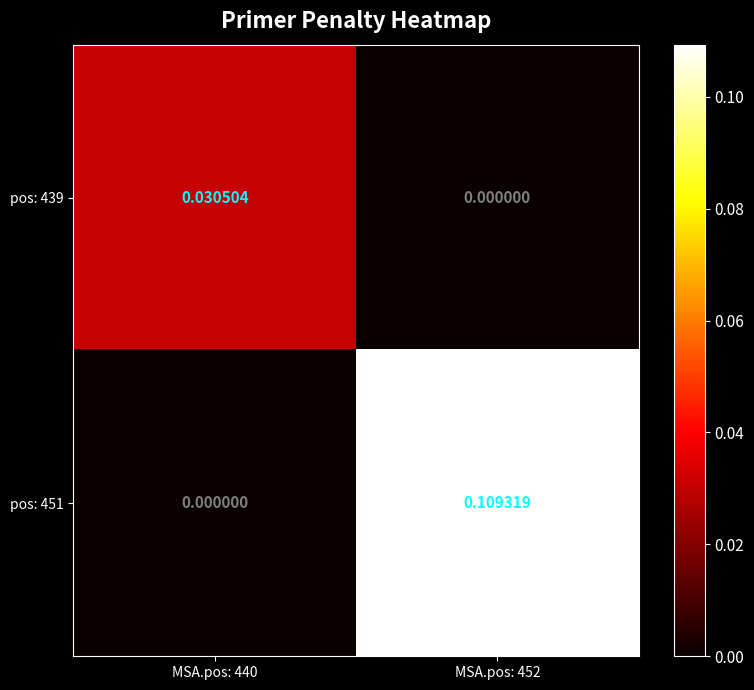

Count the number of data series in this chart.

2